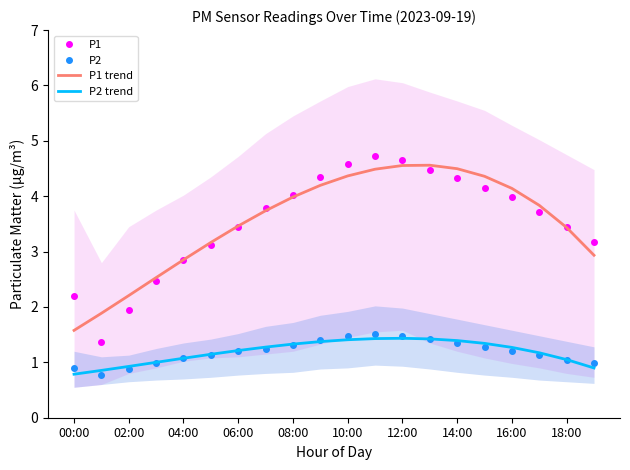

True or false: P1 trend and P2 cross at least once.

False